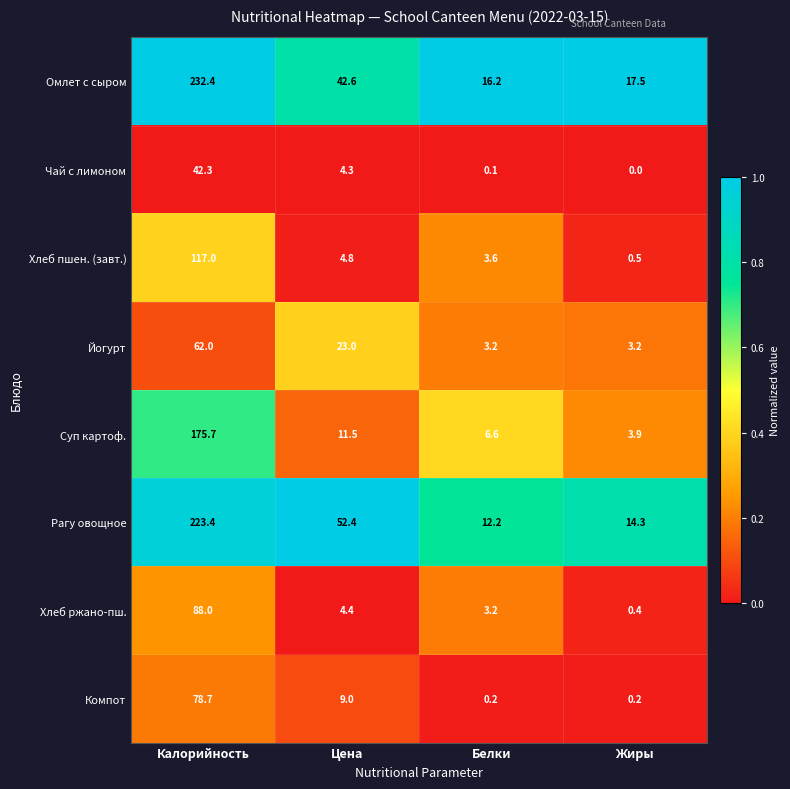

Which series has the largest total across all categories?

Омлет с сыром